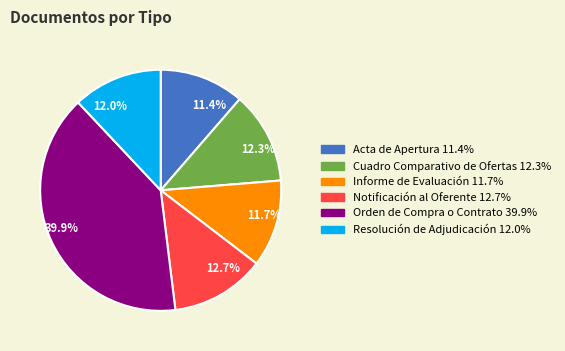

Approximately how many times larger is the value at 11.4% compared to 12.7%?

0.9